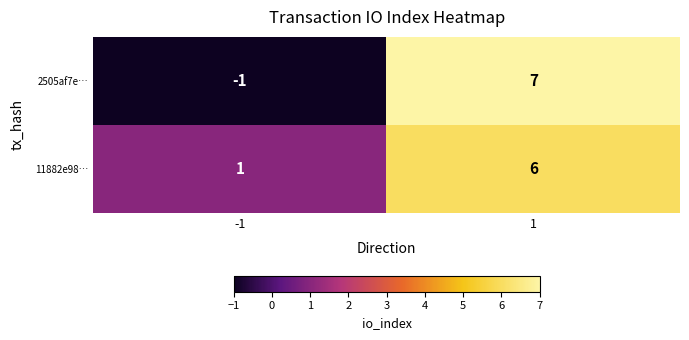

Which series changed the most between -1 and 1?

2505af7e…